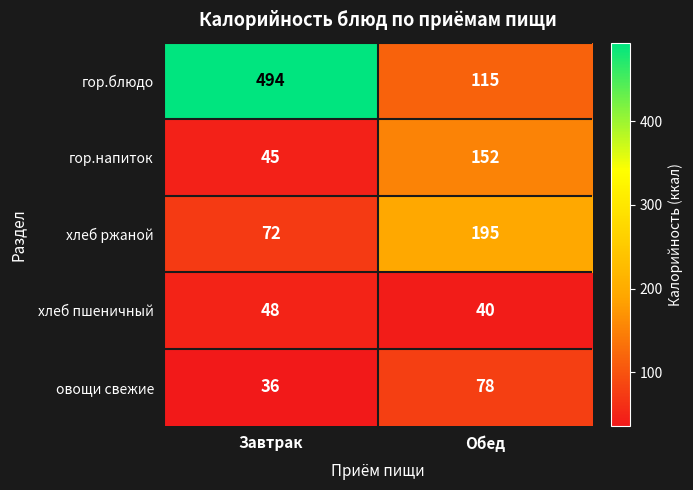

How many values in the овощи свежие series are below 78?

1